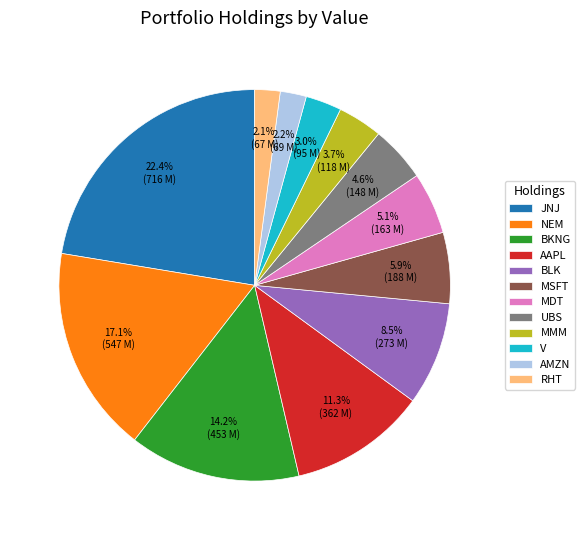

What percentage is the AMZN slice, to the nearest percent?

2%